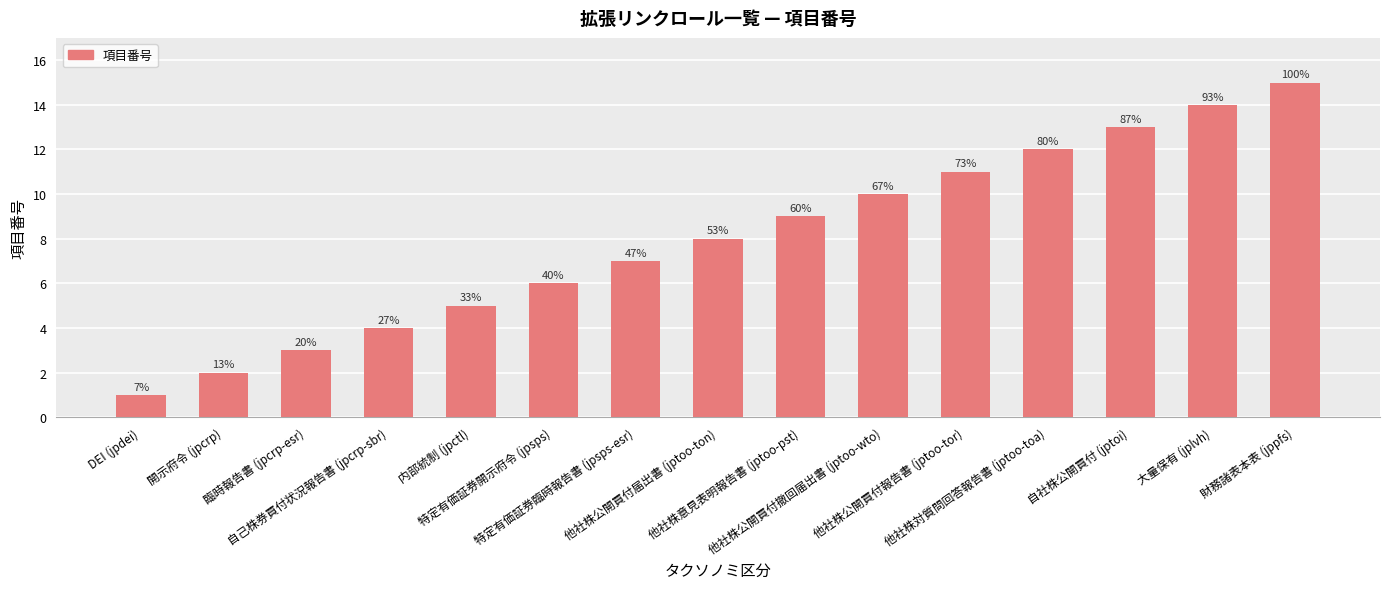

Approximately how many times larger is the value at 臨時報告書 (jpcrp-esr) compared to 特定有価証券臨時報告書 (jpsps-esr)?

0.4